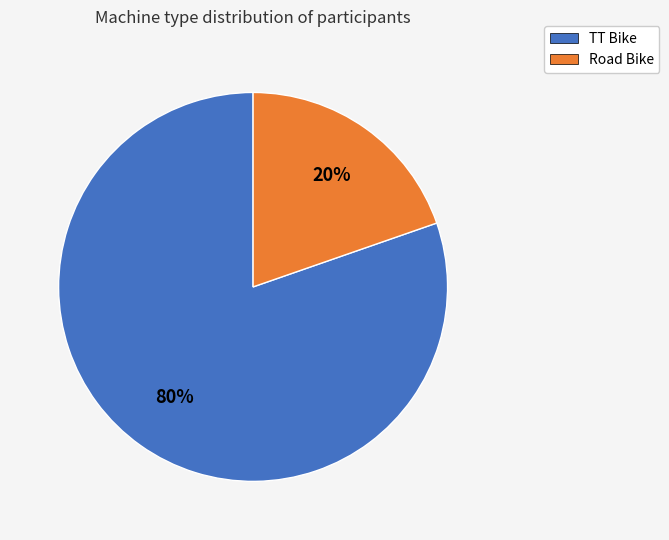

Is it true that Road Bike is 9% of the pie?

False